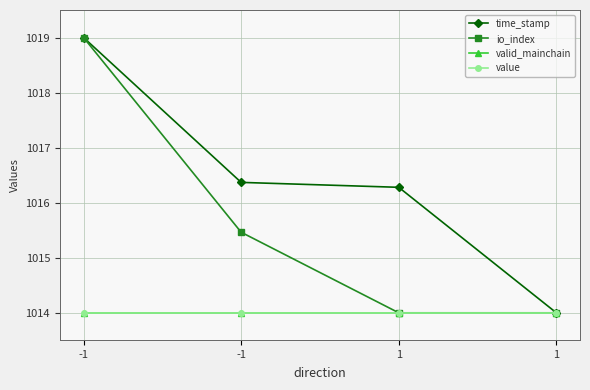

What is the sum of all value values?

4056.0